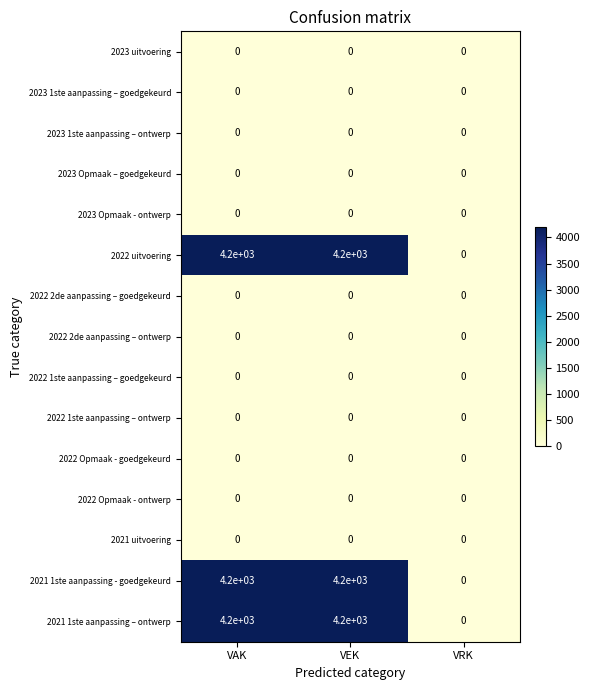

What is the spread (max minus min) of values at VAK?

4200